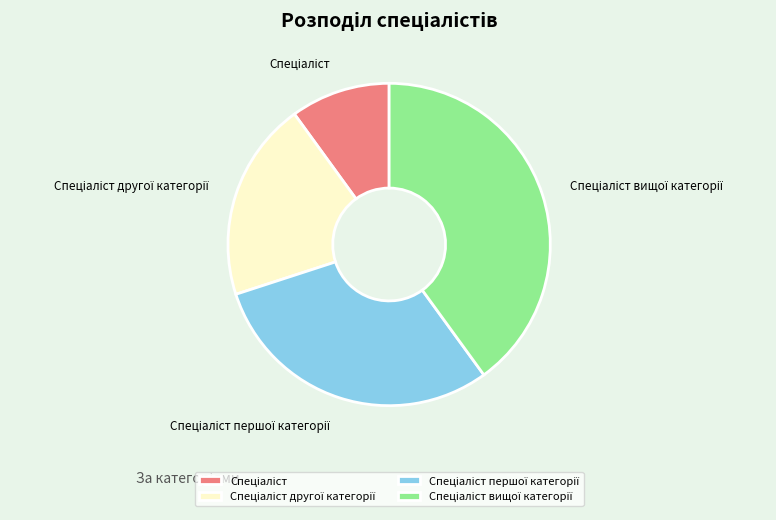

Does any single category account for the majority?

No